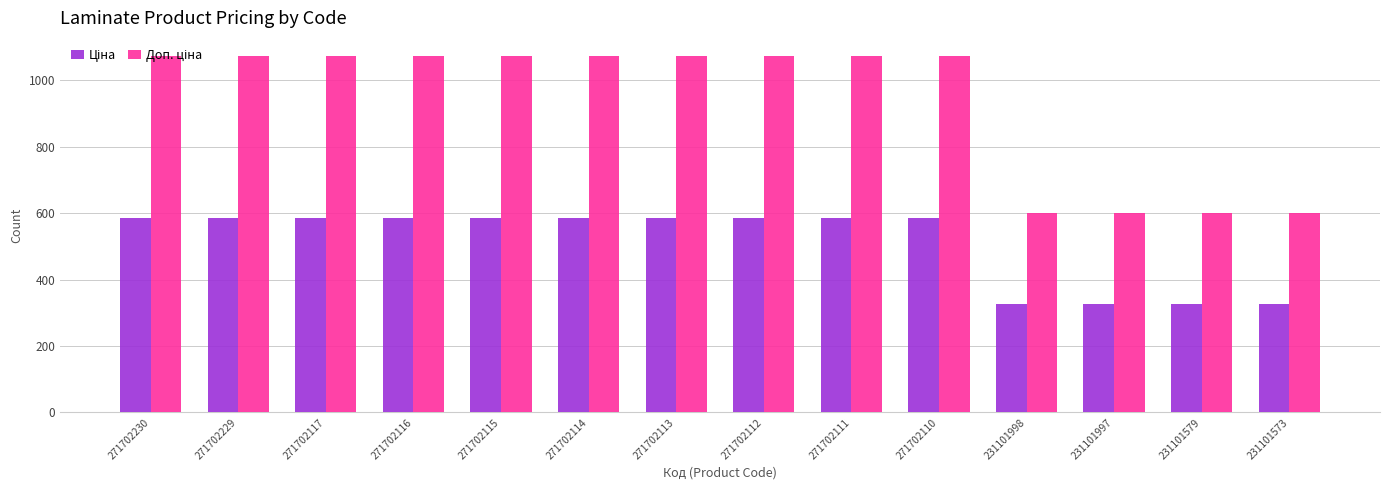

What is the spread (max minus min) of values at 271702229?

488.2